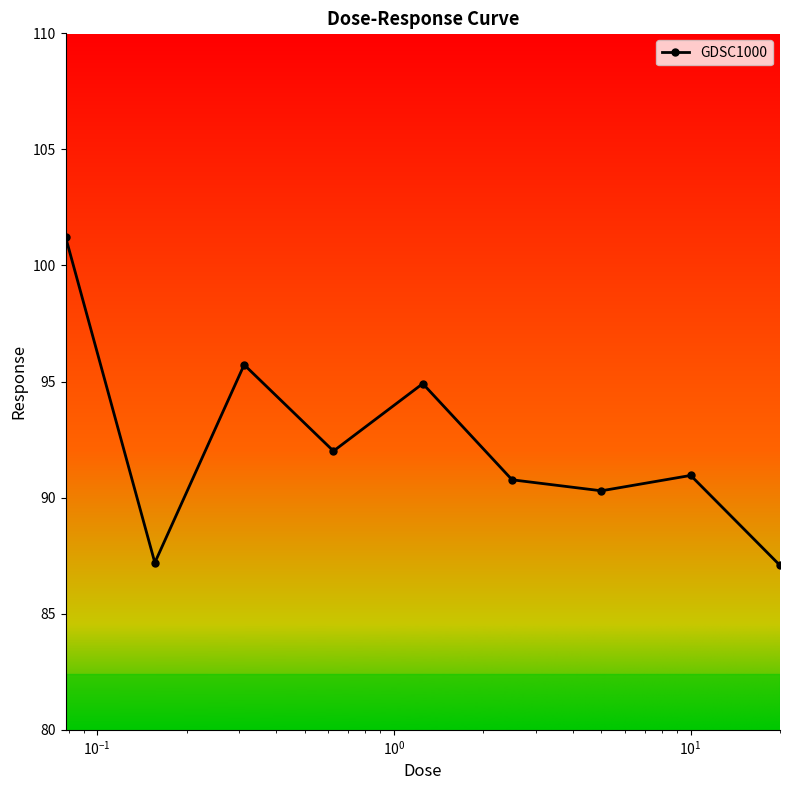

True or false: there are more than 0 points higher than both neighbors.

True